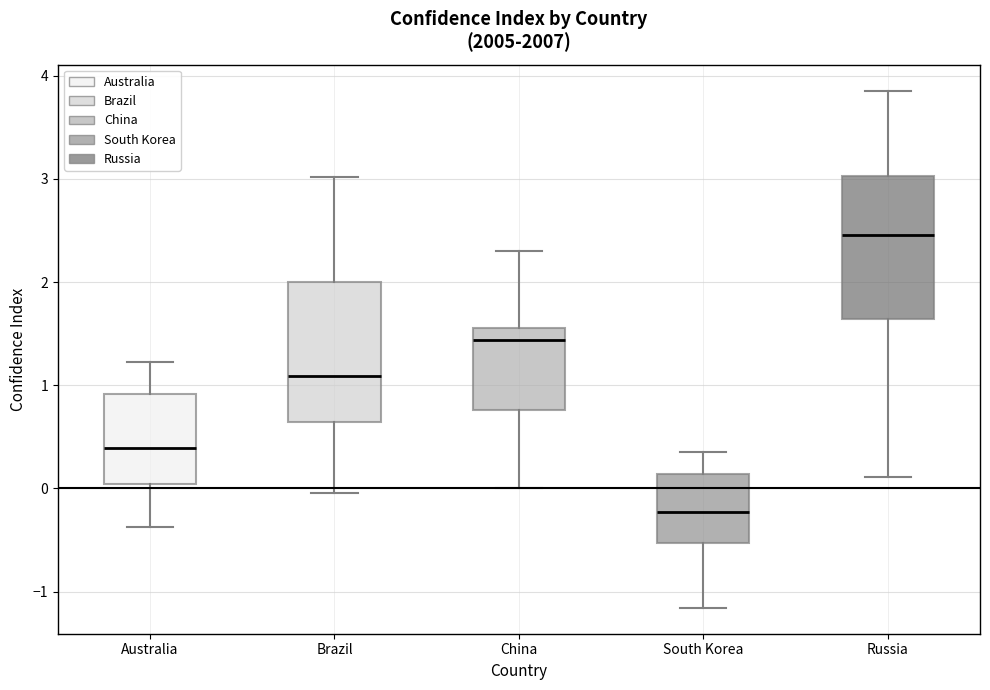

Where is the lower edge of the box for Brazil on the y-axis? The values are not printed on the chart, so give them approximately, as read against the axis.

0.6